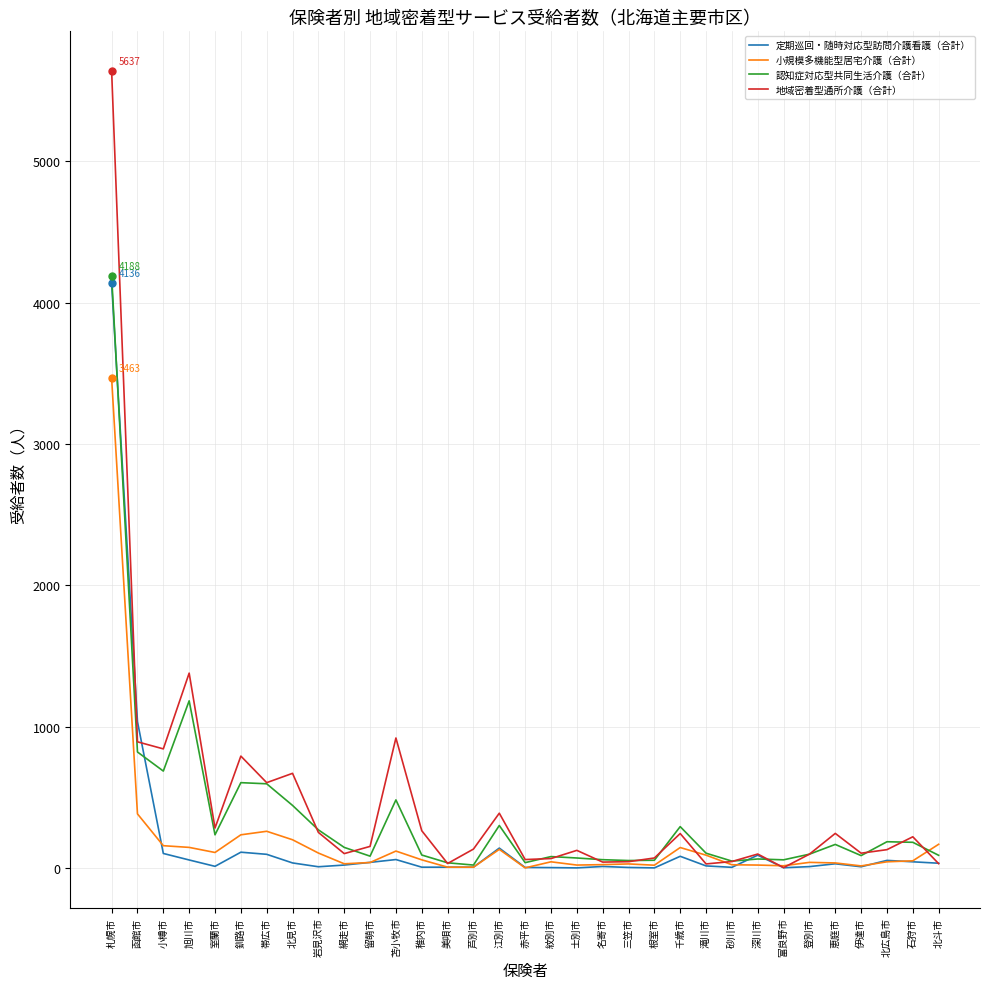

Is it true that 地域密着型通所介護（合計） equals 946 at 帯広市?

False